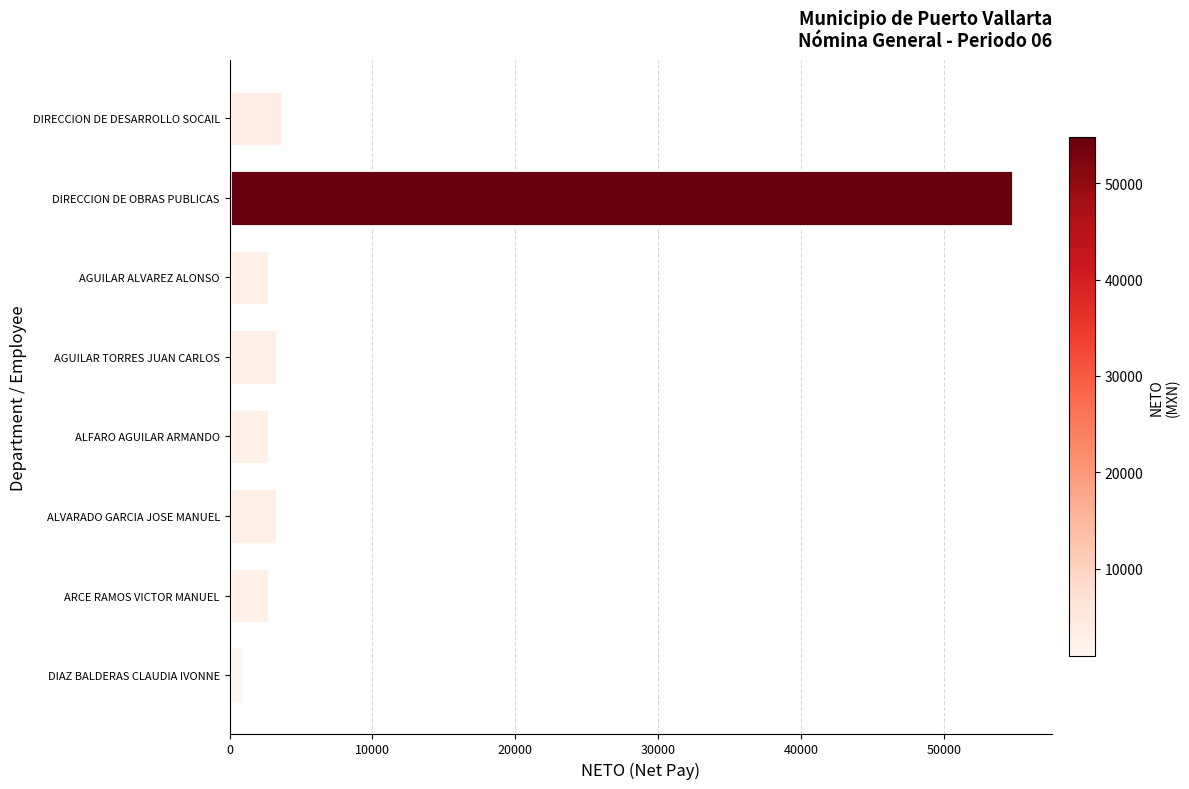

Reading top to bottom, what are all the values shown in this chart?

3652	54784	2739	3339	2739	3339	2739	913